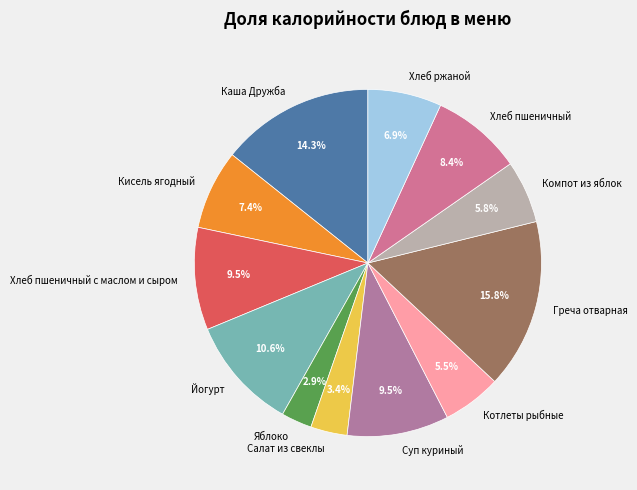

What percentage is the Каша Дружба slice, to the nearest percent?

14%